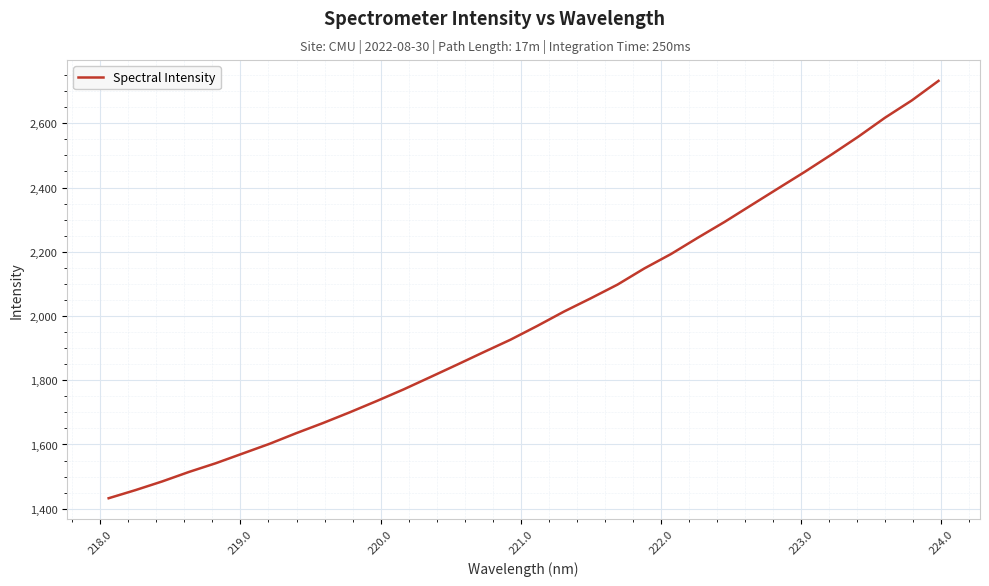

What is the difference between the maximum and minimum values?

1299.3